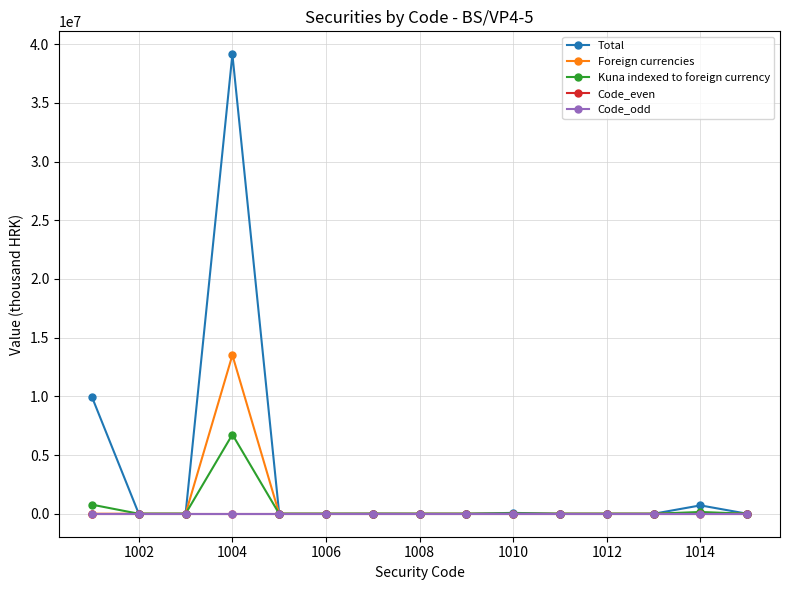

Which series has the largest total across all categories?

Total